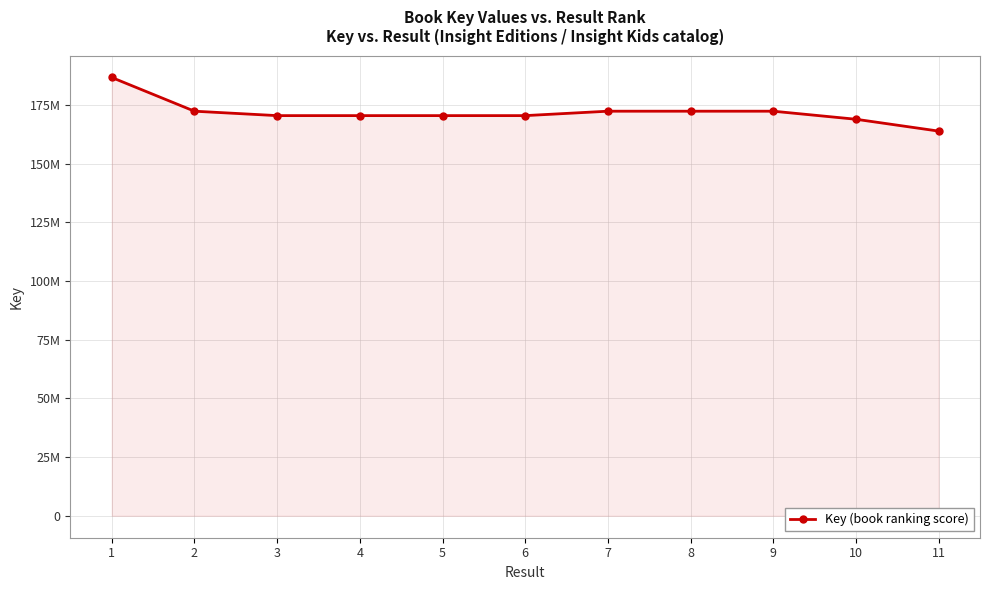

Reading right to left, extract all data points from this chart.

163944542	168989897	172422476	172423353	172423088	170539009	170538480	170539736	170539839	172423719	186792240